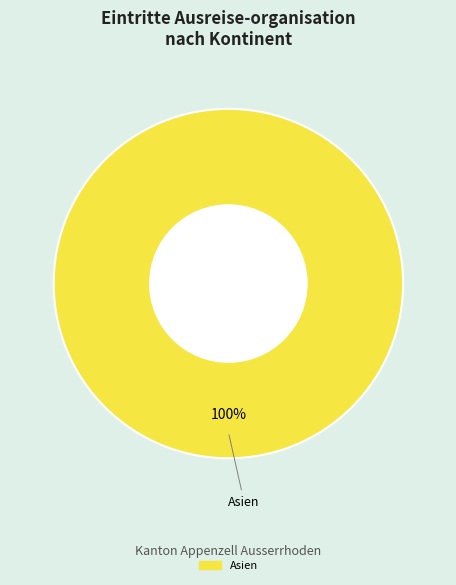

Is there a majority slice in this chart?

Yes